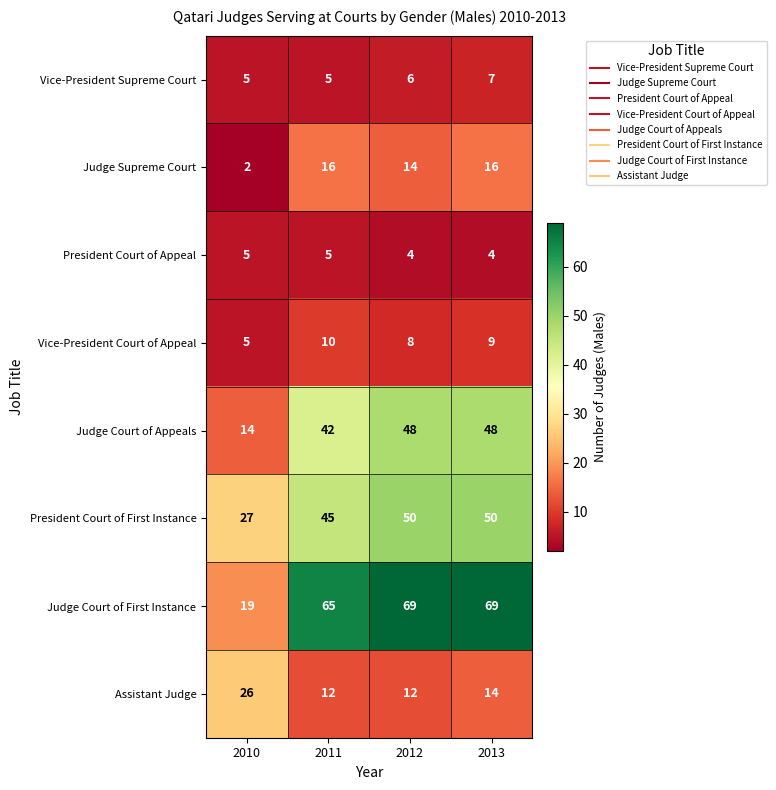

Which series has the largest range (max minus min)?

Judge Court of First Instance